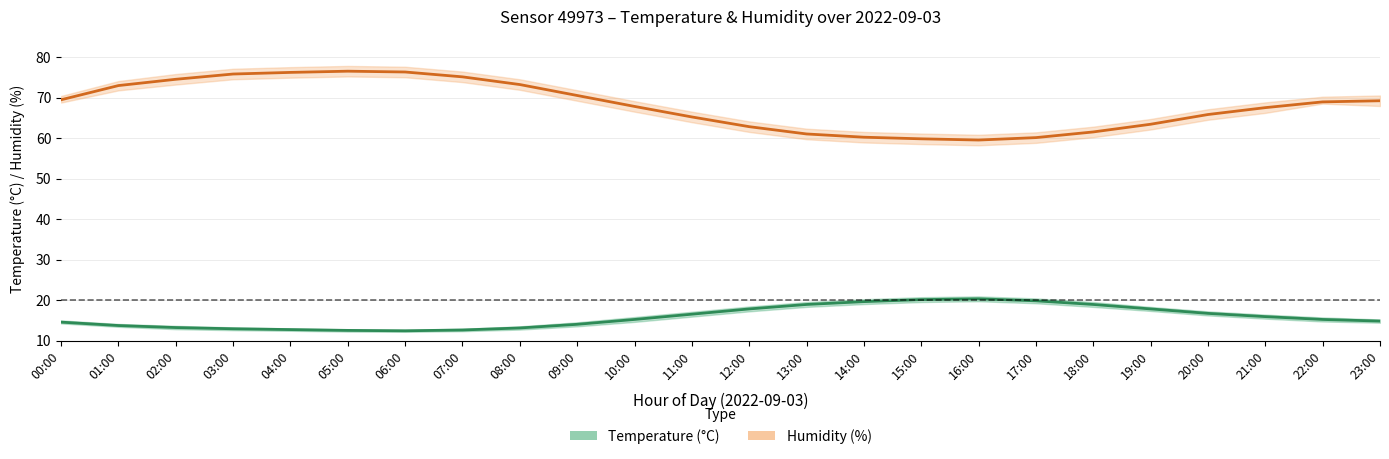

Between 23:00 and 21:00, which is larger?

21:00